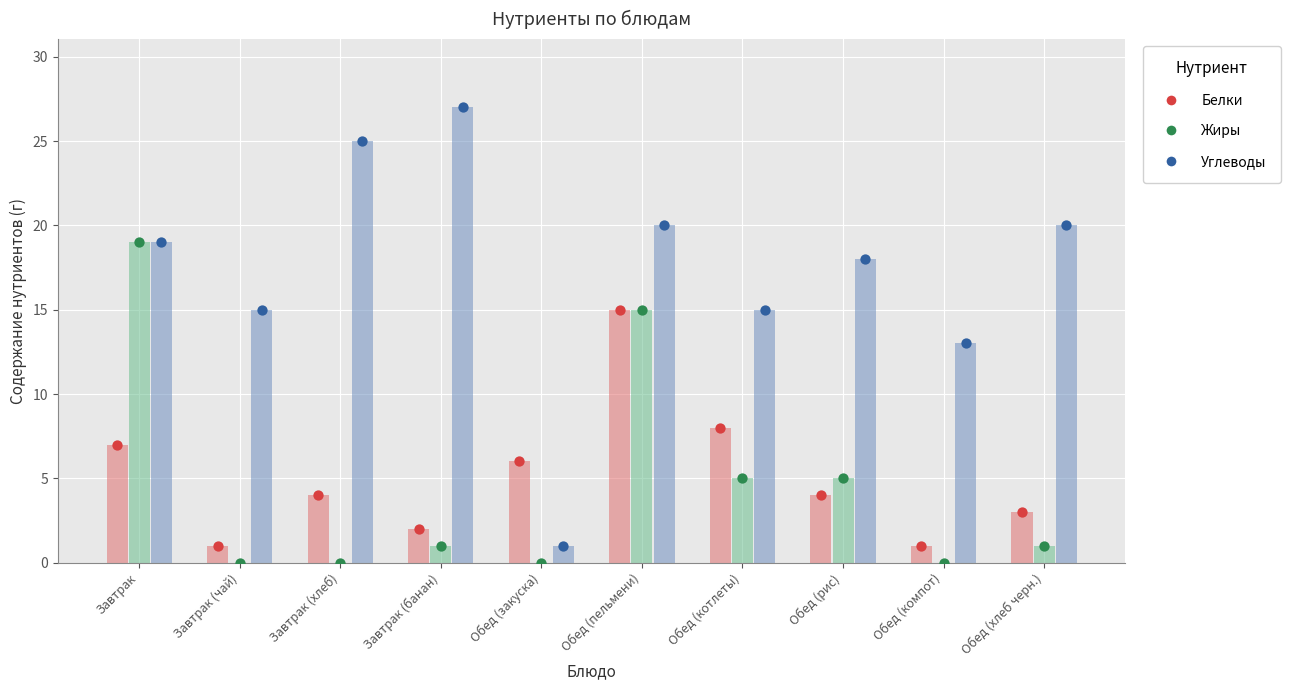

Which series has the largest total across all categories?

Углеводы